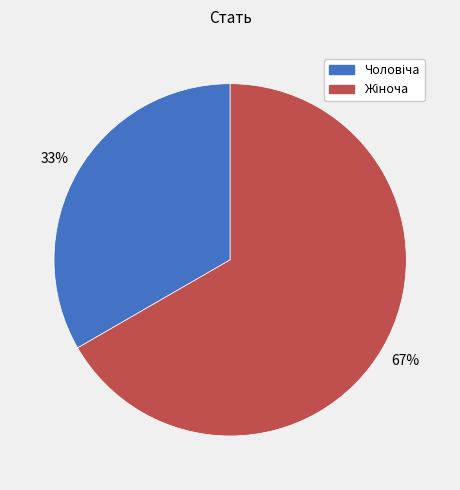

How many segments does this pie chart have?

2